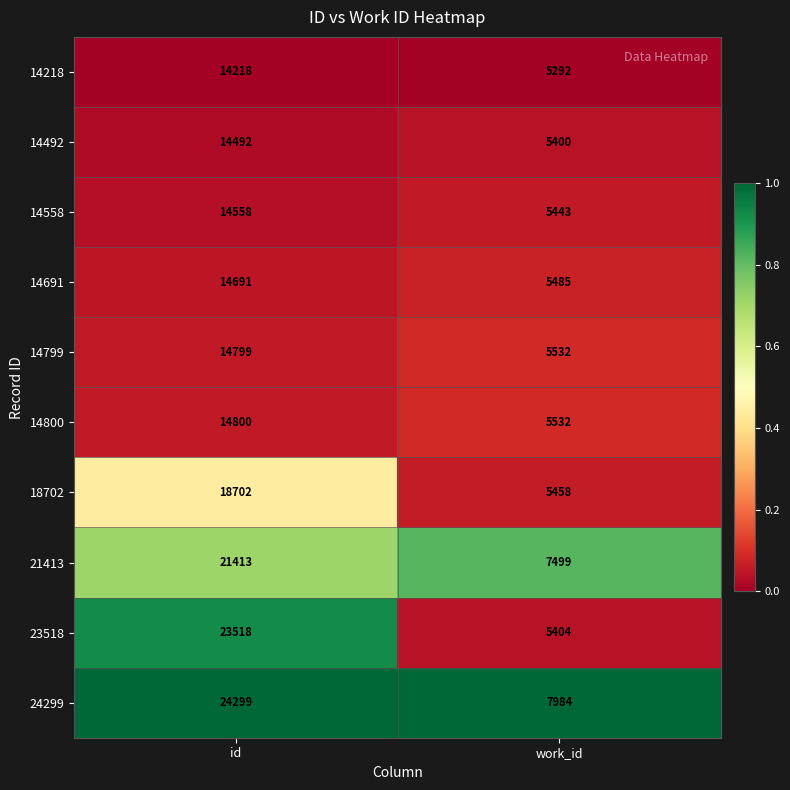

Reading right to left, list all the values displayed in this chart.

14218: work_id=5292	id=14218
14492: work_id=5400	id=14492
14558: work_id=5443	id=14558
14691: work_id=5485	id=14691
14799: work_id=5532	id=14799
14800: work_id=5532	id=14800
18702: work_id=5458	id=18702
21413: work_id=7499	id=21413
23518: work_id=5404	id=23518
24299: work_id=7984	id=24299